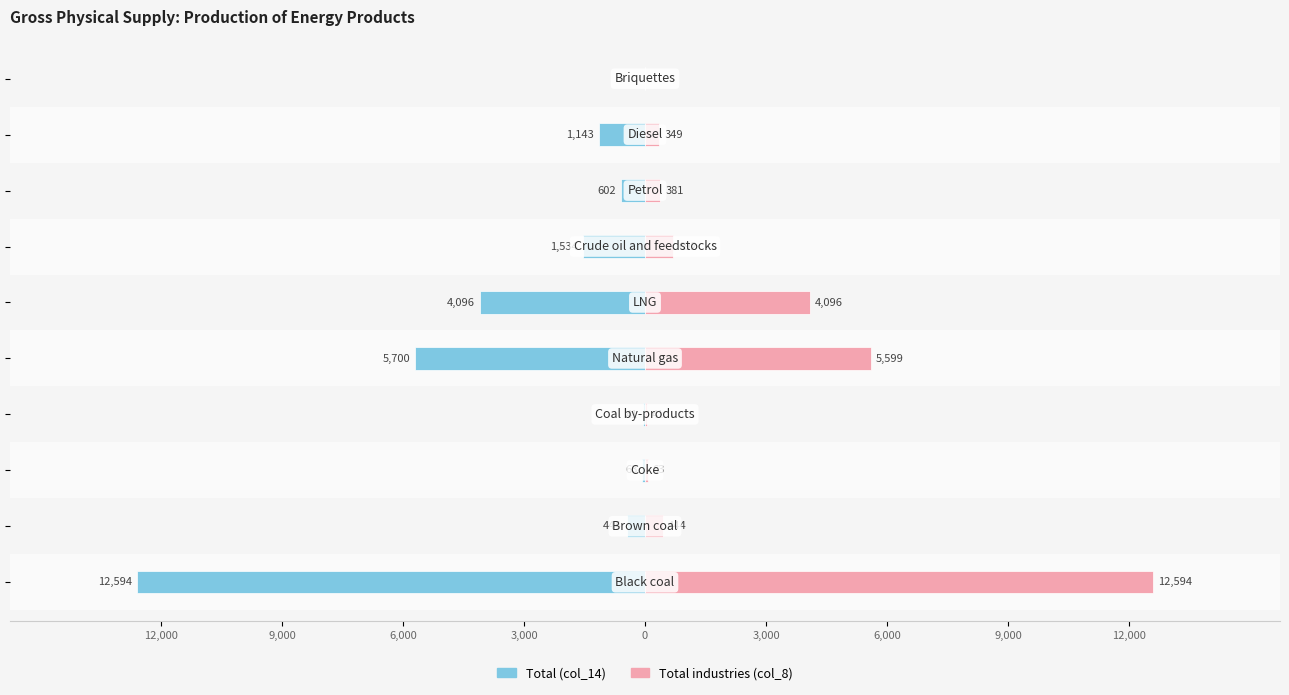

The Total (col_14) series shows -5556 at 9. True or false?

False